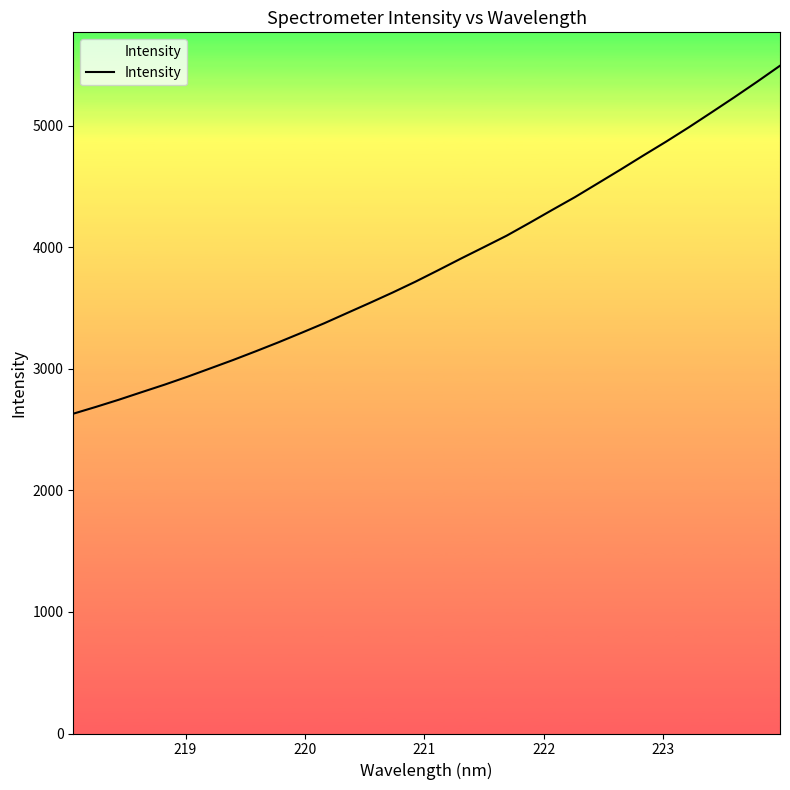

What is the greatest value displayed?

5491.6